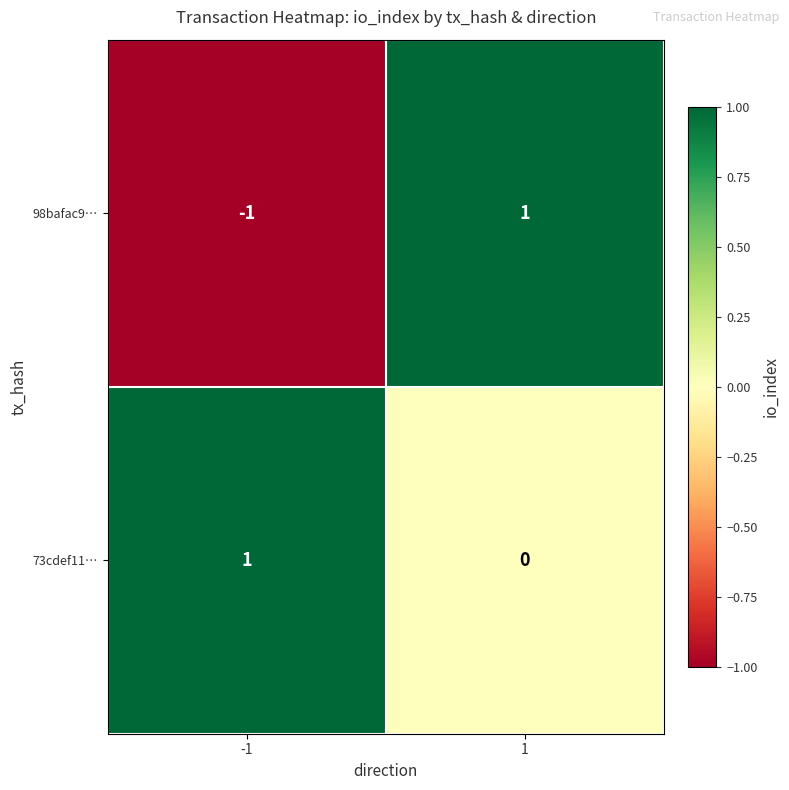

At which category is the sum across all series the highest?

1